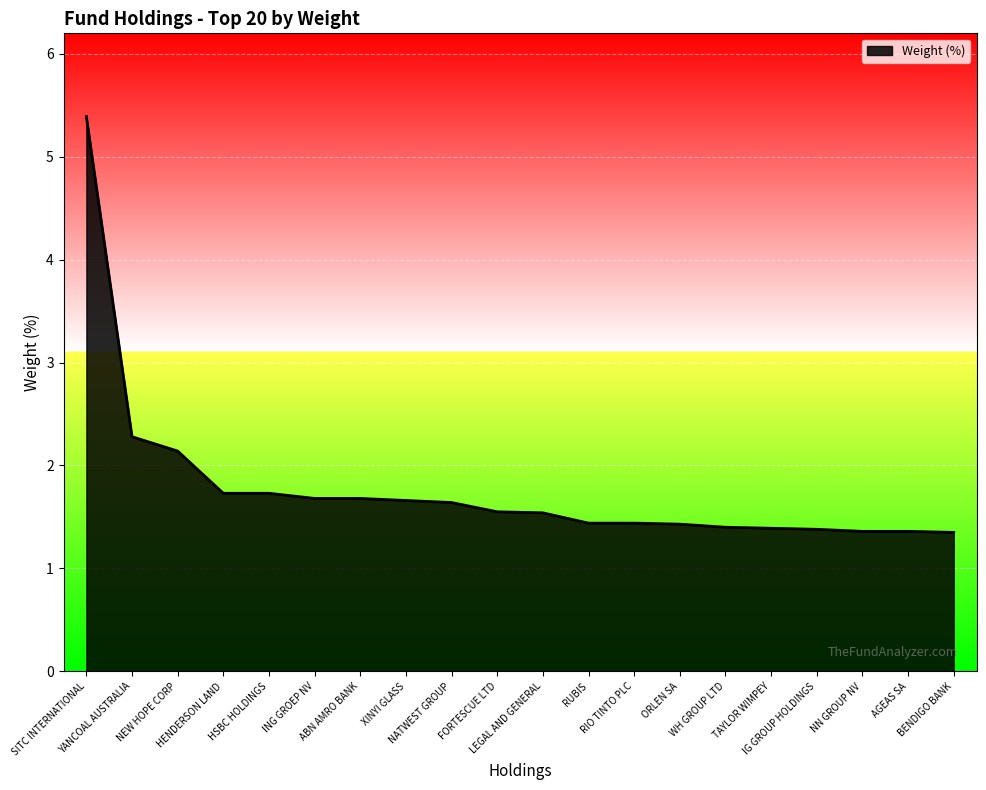

Is it true that the value at HSBC HOLDINGS is 1.7?

True